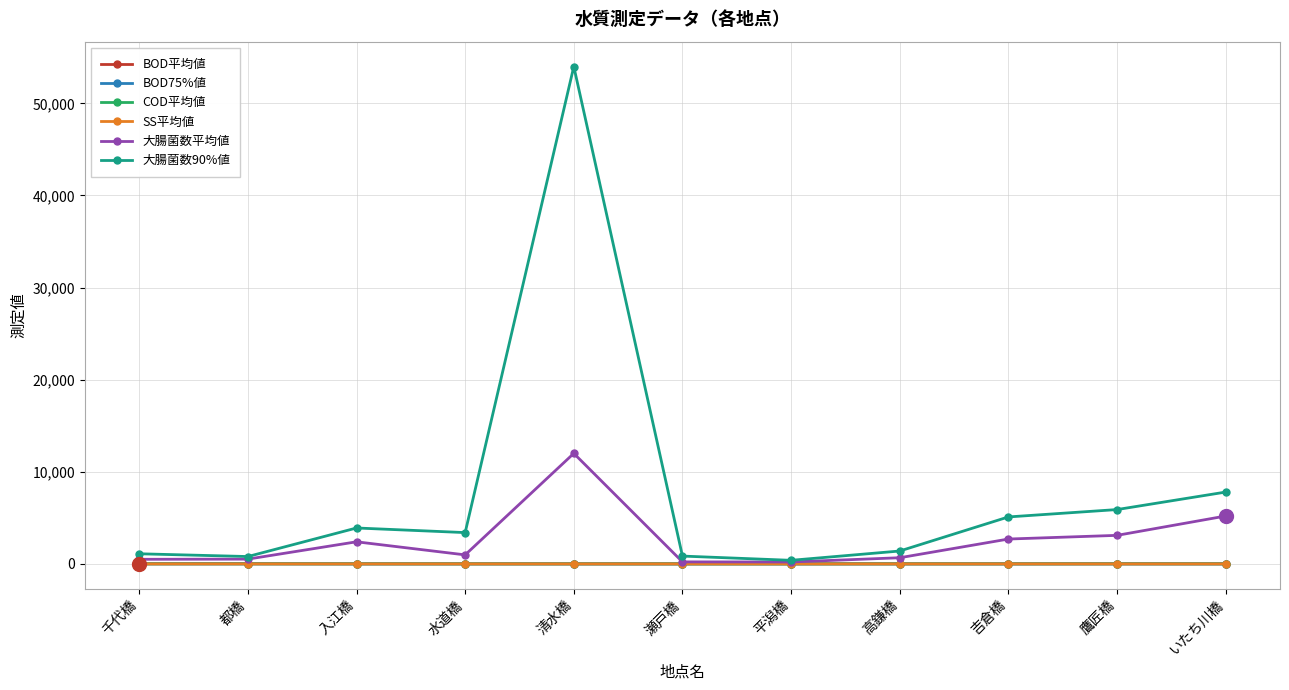

How many lines are shown in the chart?

6